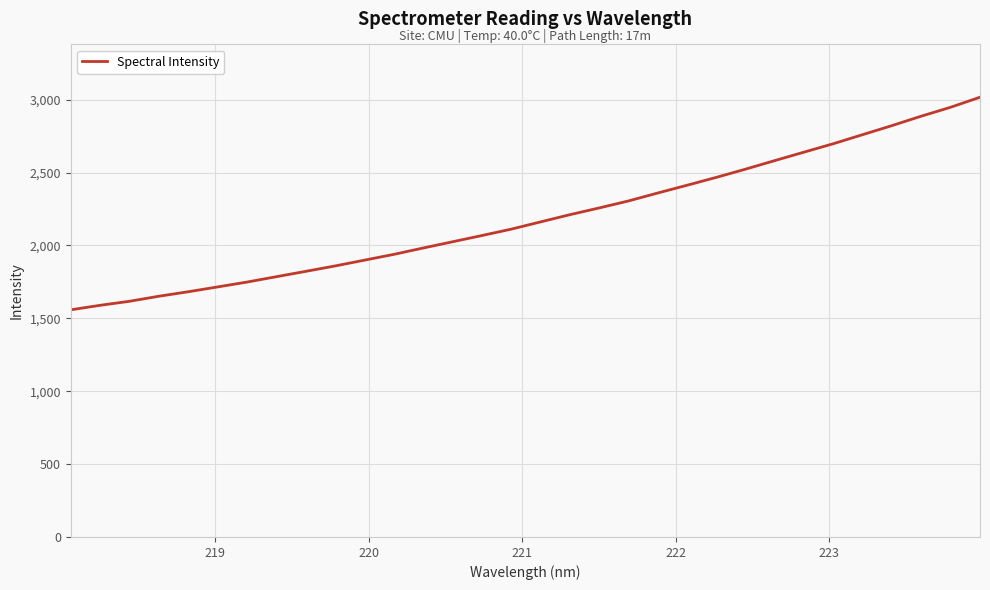

Does the chart display data point markers on the line(s)?

No